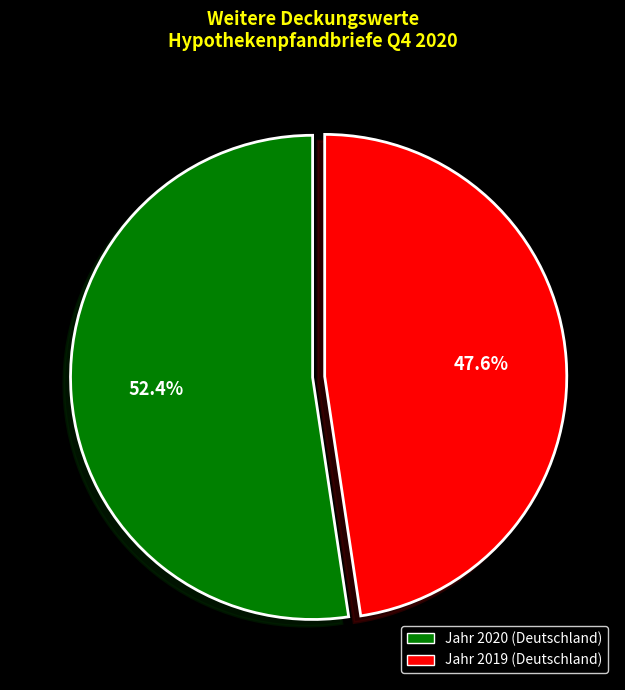

Is there a majority slice in this chart?

Yes